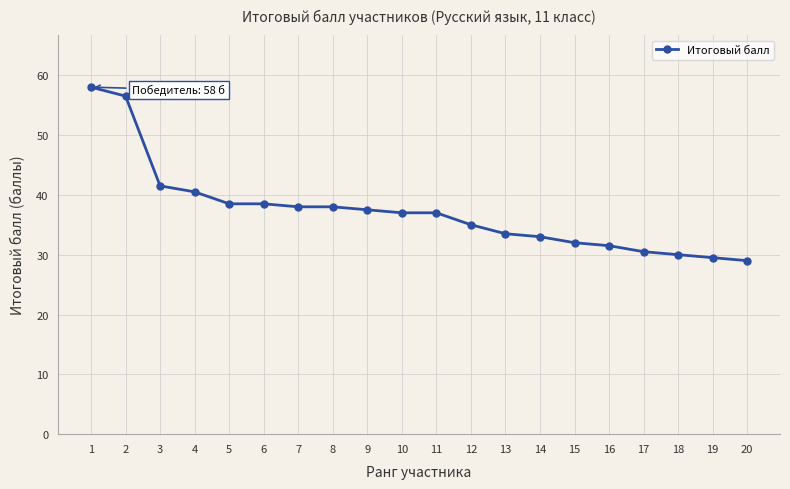

What is the sum of all values?

745.0